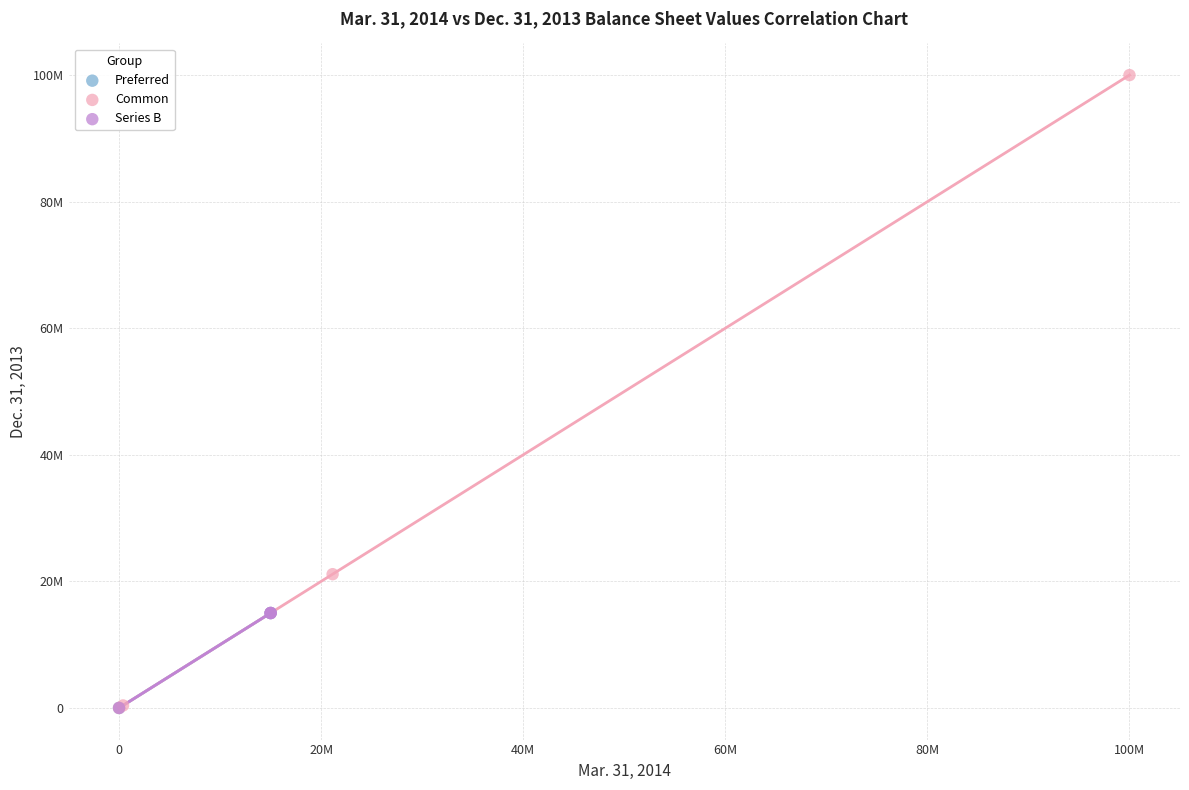

What are all the series names shown in the legend?

Preferred, Common, Series B